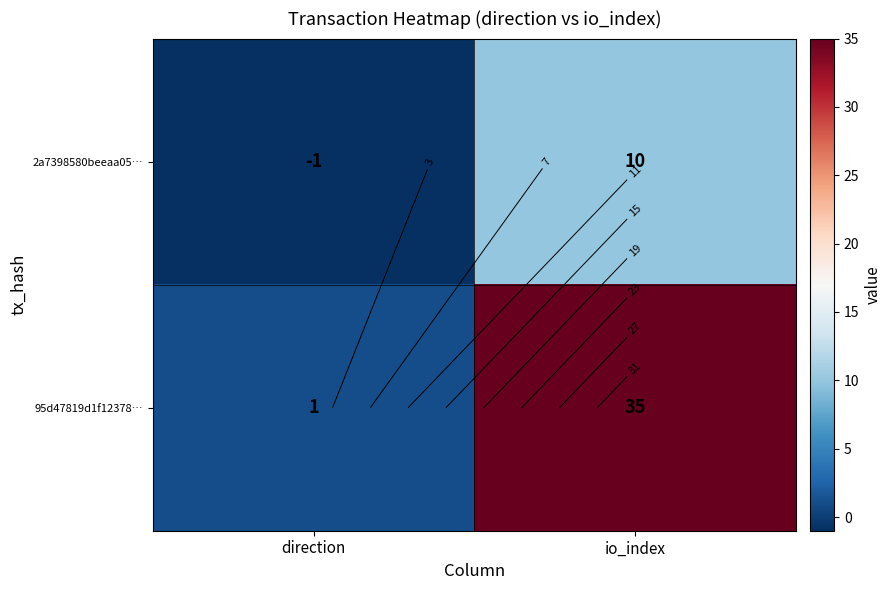

At which category does the chart reach its minimum across all series?

direction